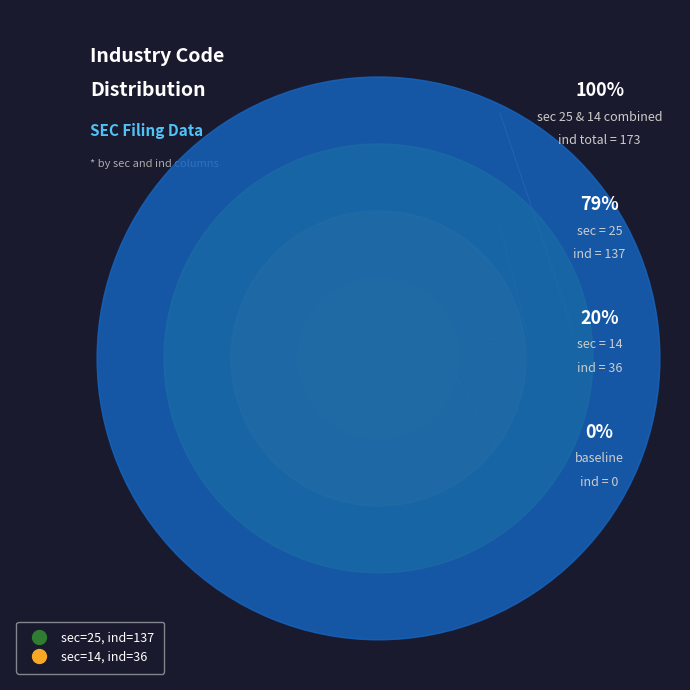

How much of the chart is everything except 25?

20.8%